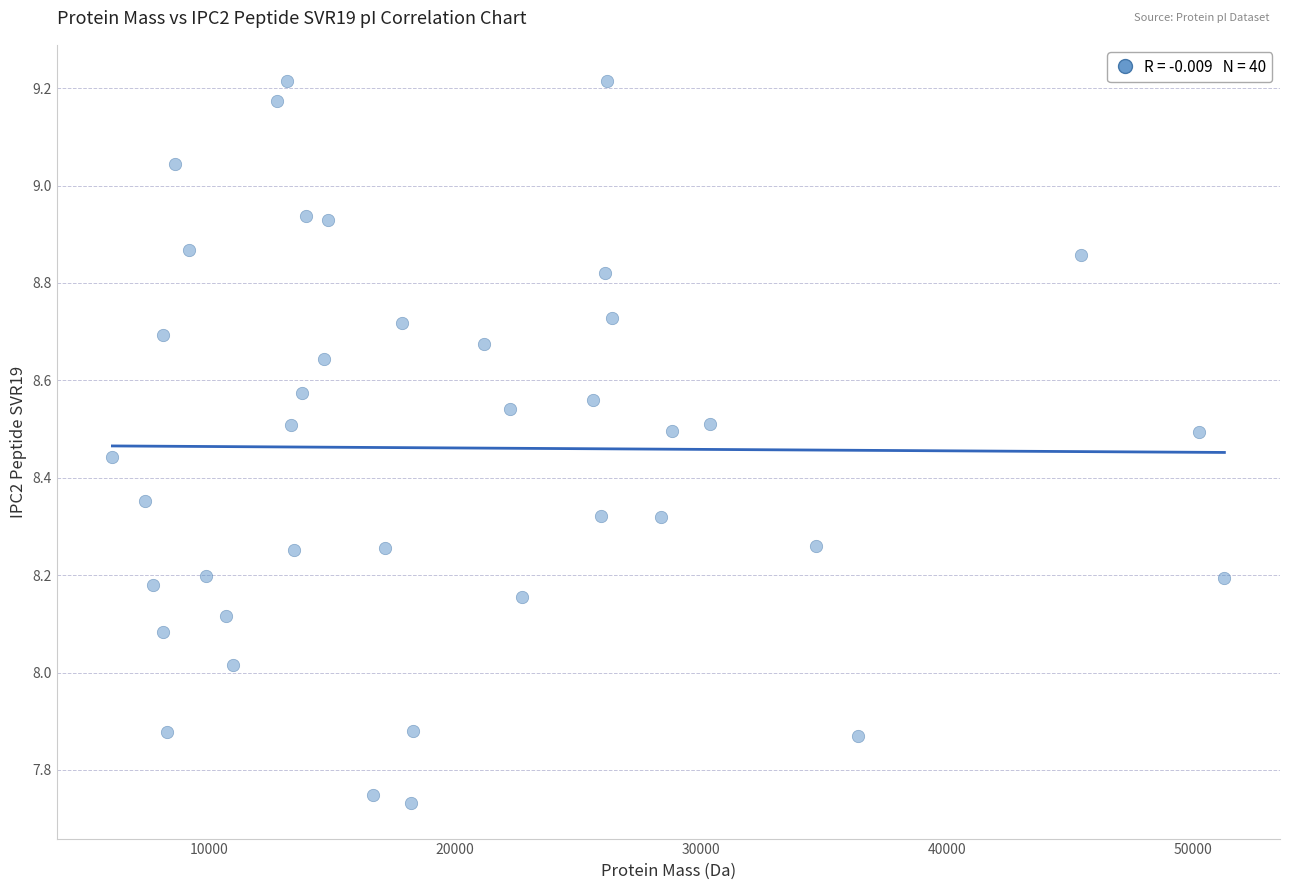

What is the range of Y values (max minus min)?

1.5